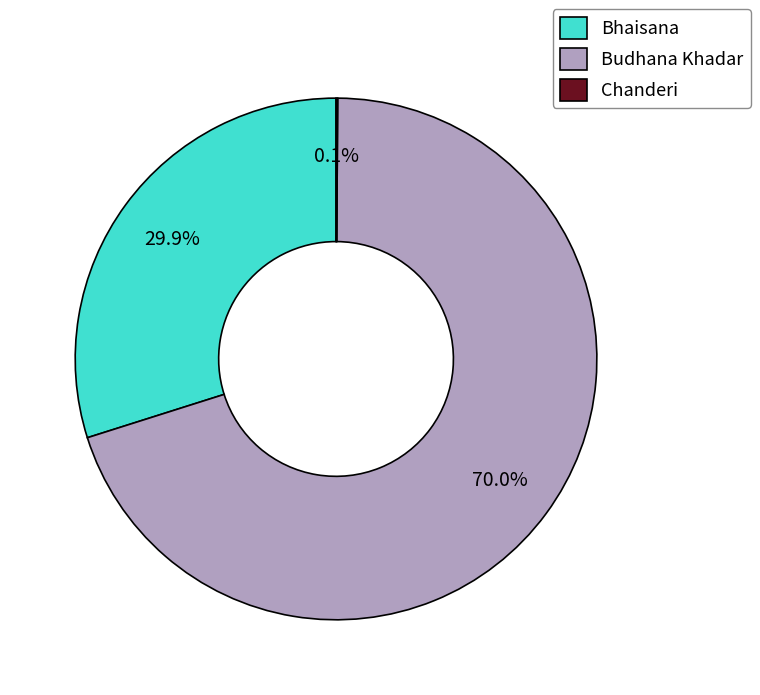

Combined, do Bhaisana and Budhana Khadar account for over 50%?

Yes